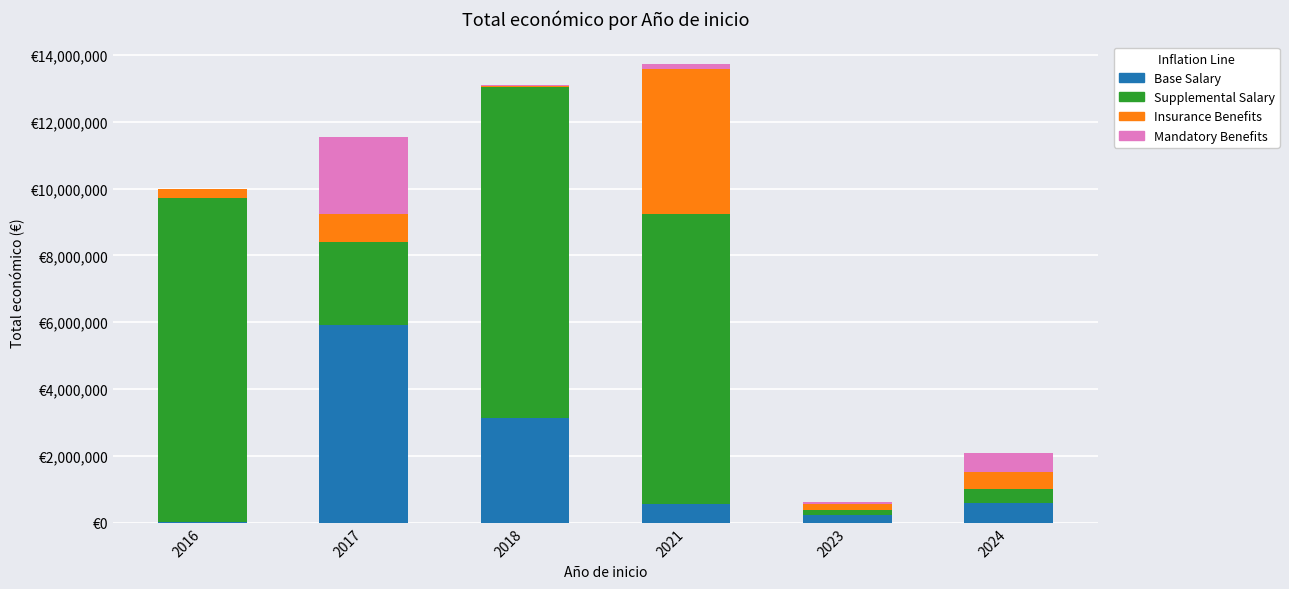

Are the bars grouped side by side (vs. stacked)?

No